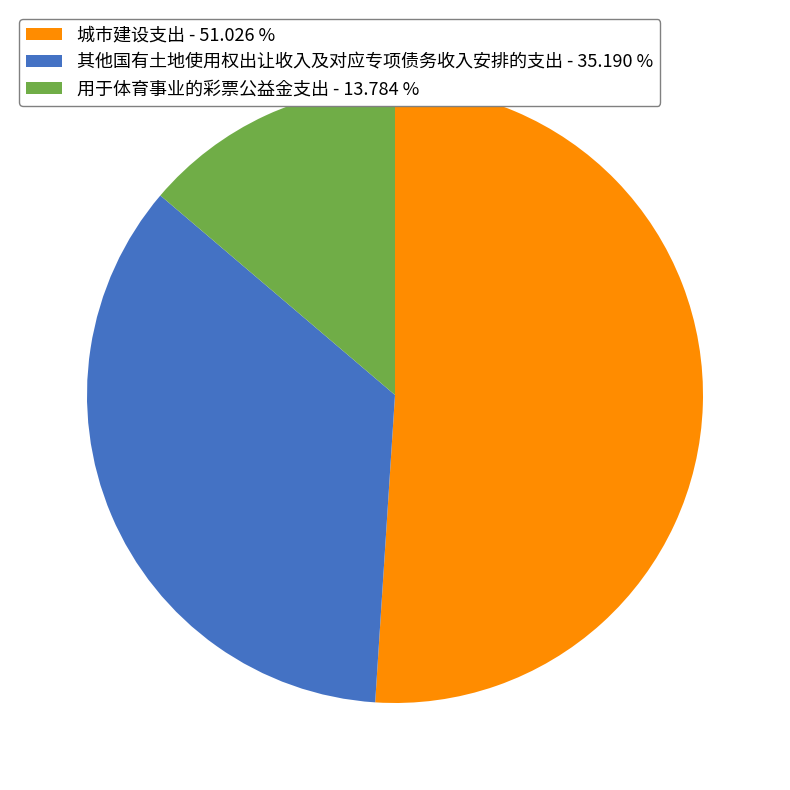

Is there a majority slice in this chart?

Yes